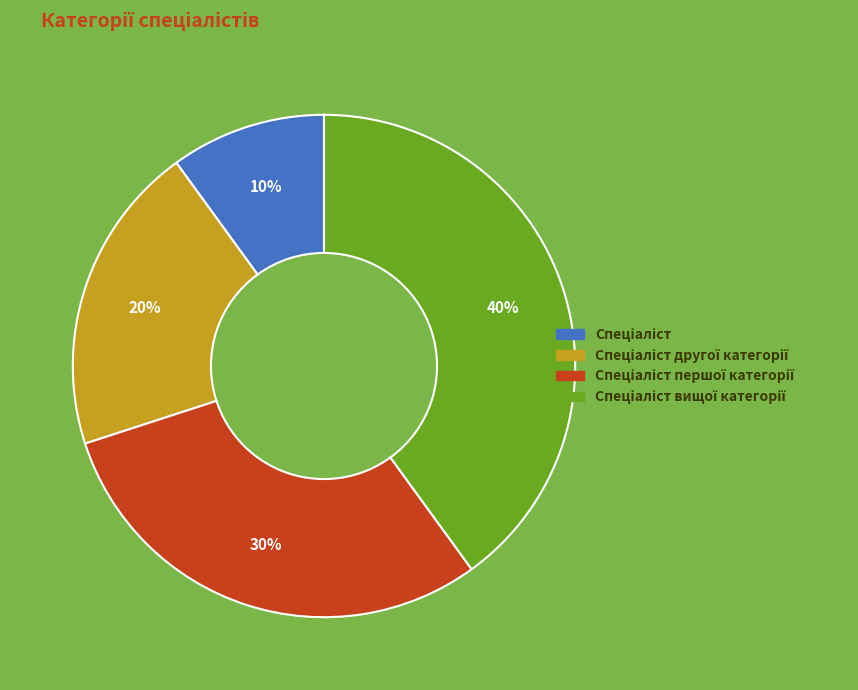

To the nearest percent, what is the average slice percentage?

25%